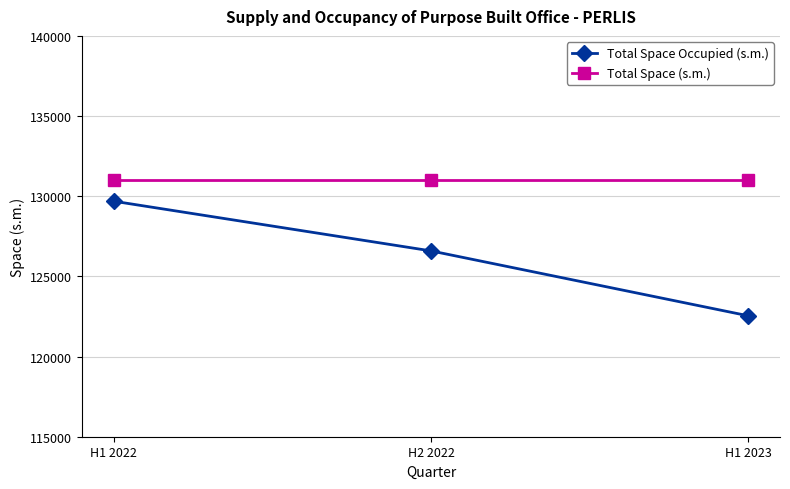

What is the minimum value for Total Space Occupied (s.m.)?

122542